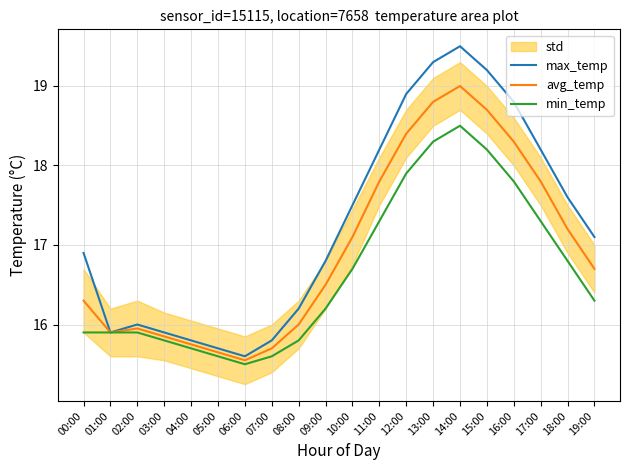

Reading right to left, transcribe all the data shown in this chart.

max_temp: 17.1	17.6	18.2	18.8	19.2	19.5	19.3	18.9	18.2	17.5	16.8	16.2	15.8	15.6	15.7	15.8	15.9	16.0	15.9	16.9
avg_temp: 16.7	17.2	17.8	18.3	18.7	19.0	18.8	18.4	17.8	17.1	16.5	16.0	15.7	15.6	15.7	15.8	15.8	15.9	15.9	16.3
min_temp: 16.3	16.8	17.3	17.8	18.2	18.5	18.3	17.9	17.3	16.7	16.2	15.8	15.6	15.5	15.6	15.7	15.8	15.9	15.9	15.9